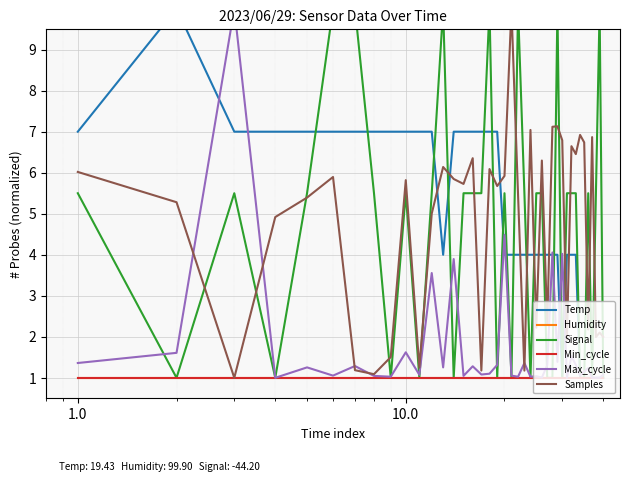

Is it true that Signal equals 2.6 at 24?

False